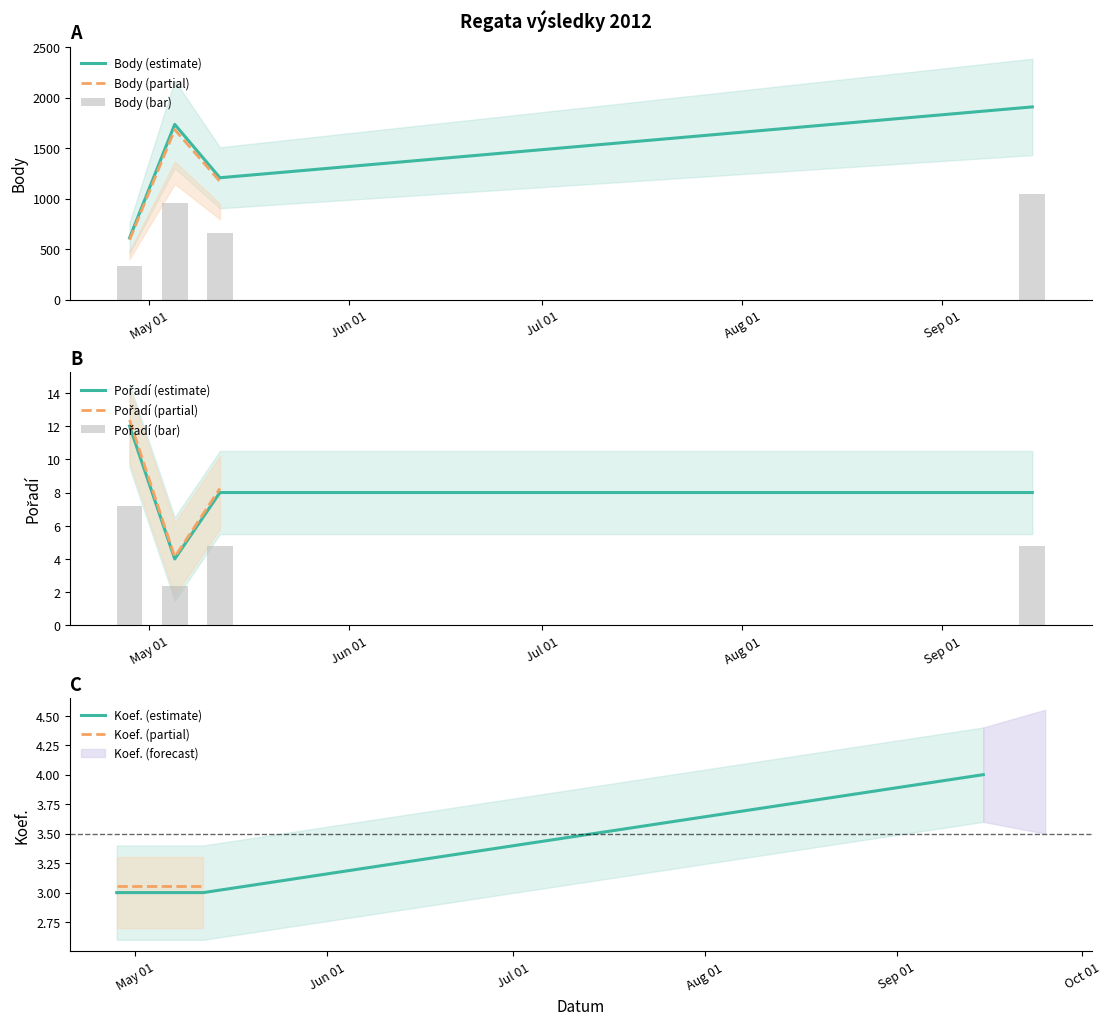

What is the label of the 4th bar from the right?

2012-04-28